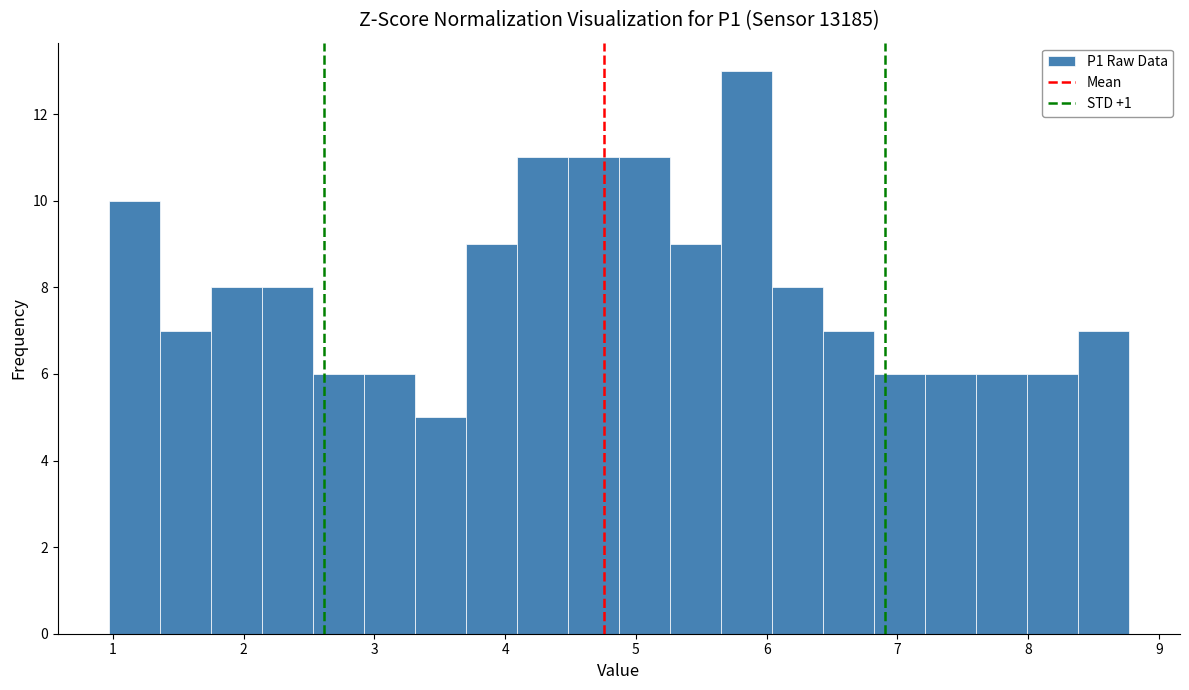

Around what value on the x-axis is the tallest bar? Give the approximate position of its centre, as read against the axis.

5.8